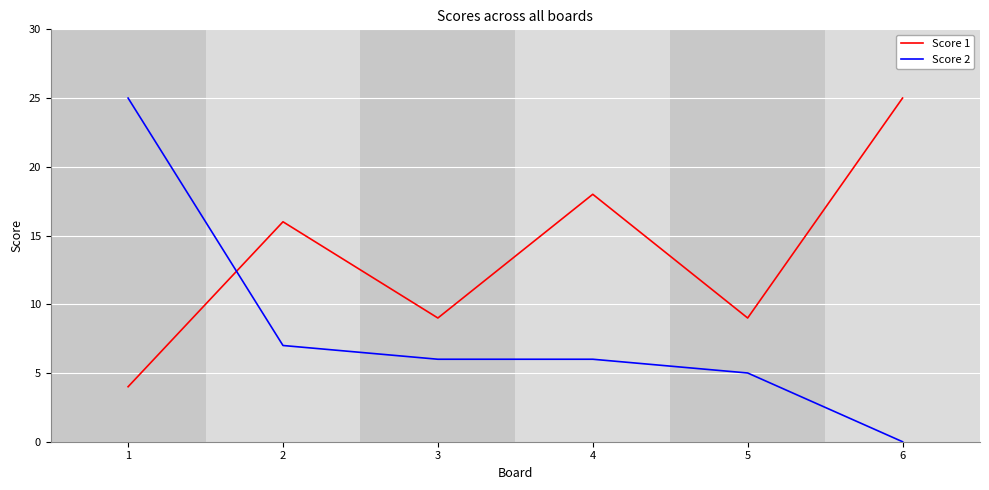

At which category does the chart reach its minimum across all series?

6